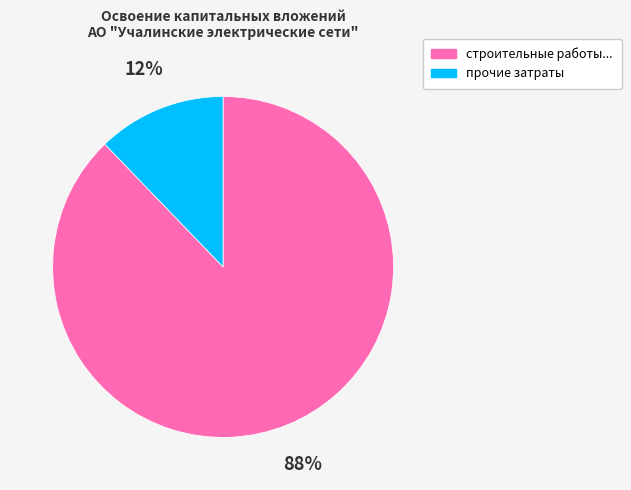

To the nearest percent, what is the difference between the largest and smallest slice percentages?

76%